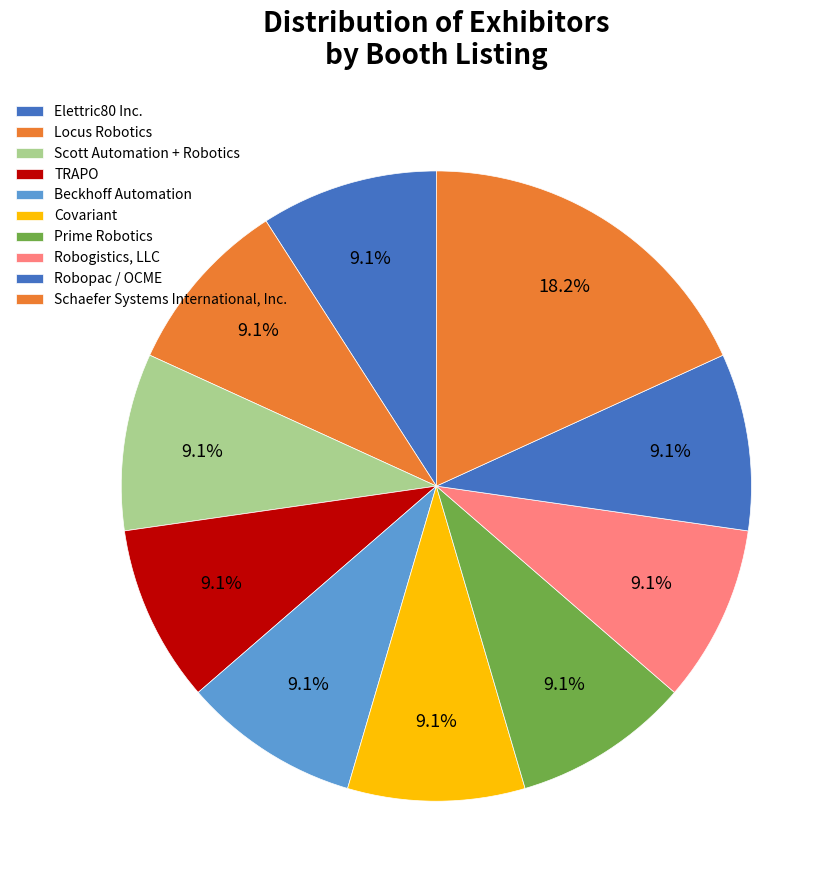

Is it true that Robopac / OCME is 1% of the pie?

False